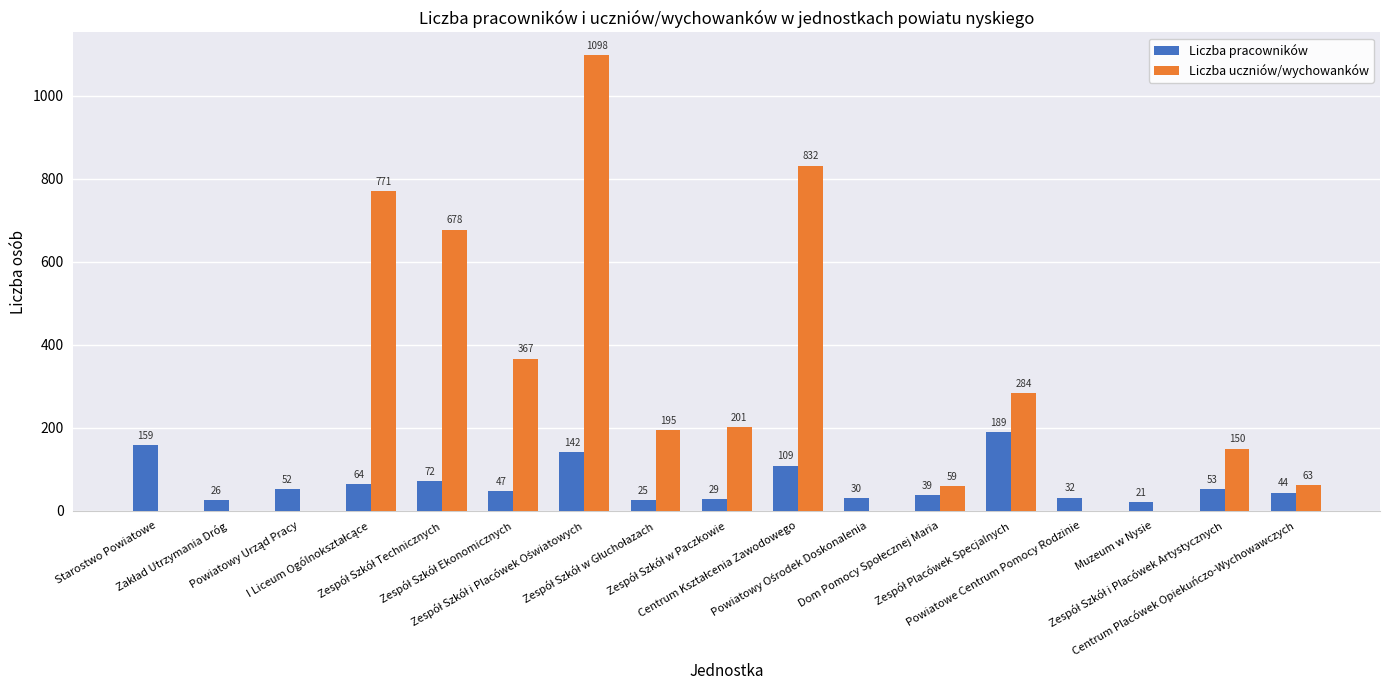

What is the sum of all Liczba uczniów/wychowanków values?

4698